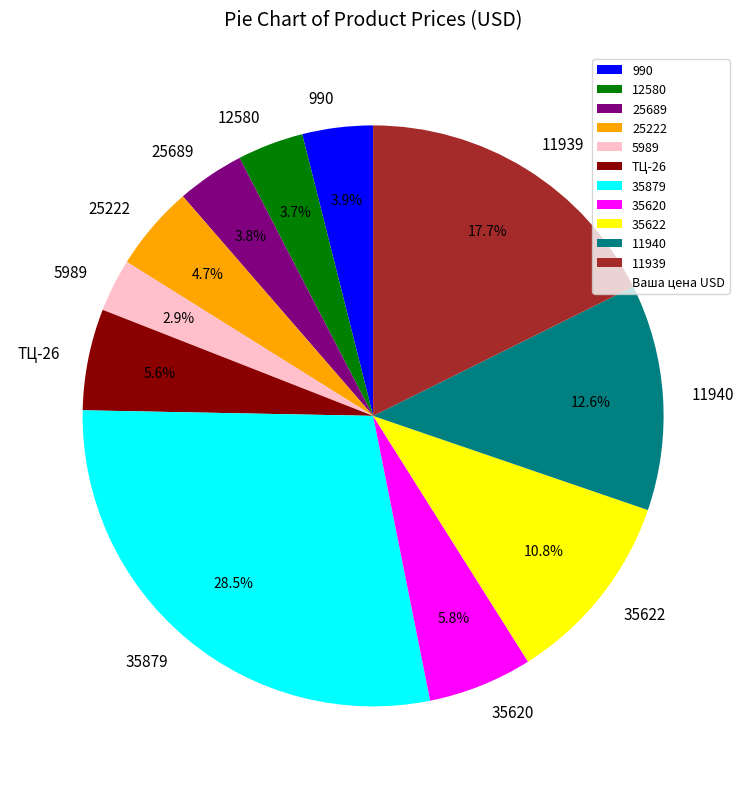

Which slice is the largest?

35879